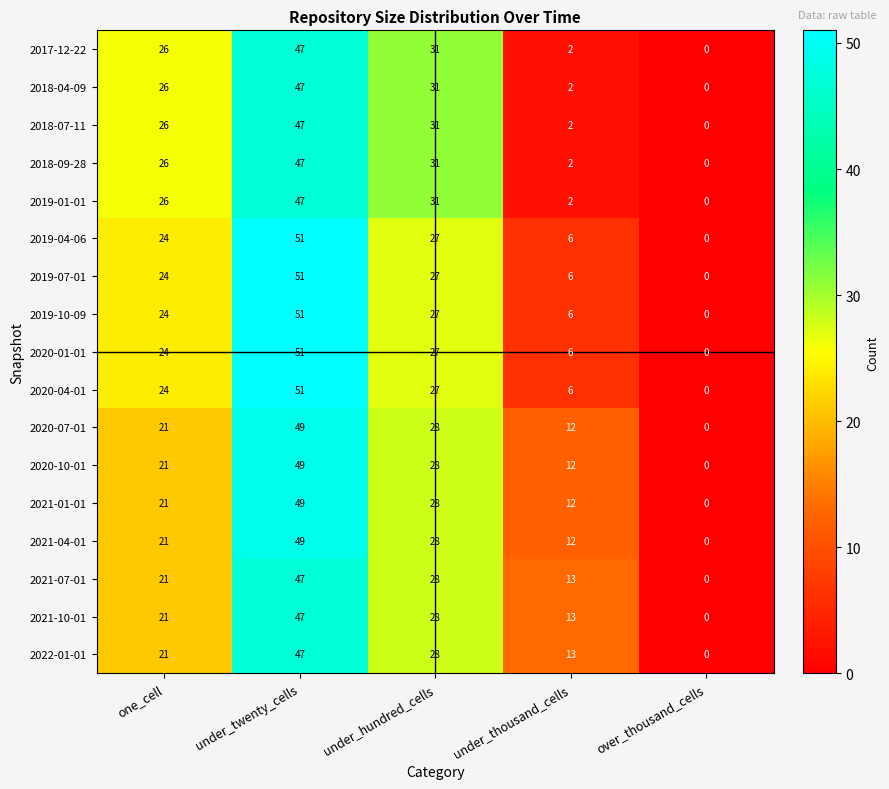

At which category is the sum across all series the highest?

under_twenty_cells